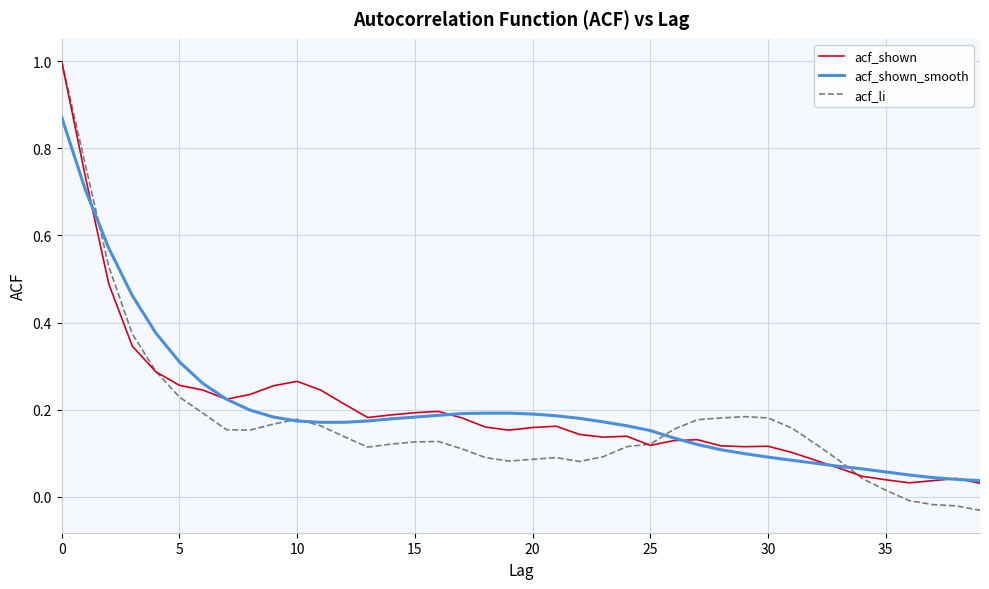

What are all the series names shown in the legend?

acf_shown, acf_shown_smooth, acf_li